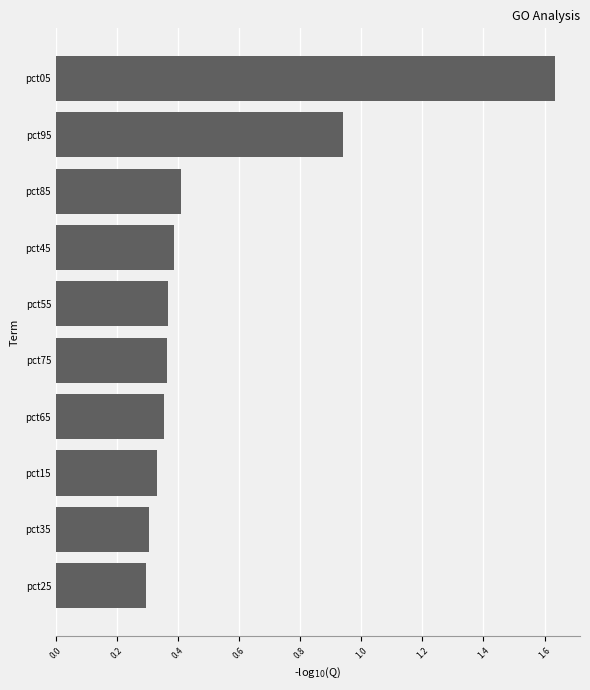

Which label corresponds to the largest value in the chart?

pct05